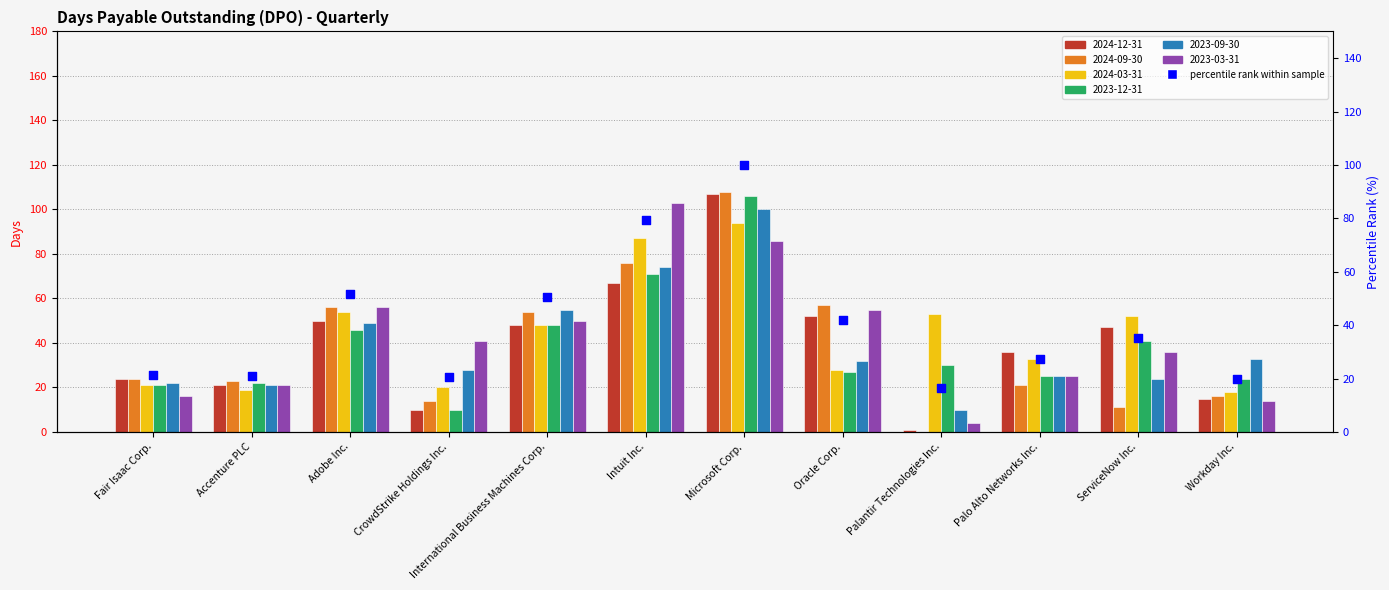

Approximately how many times larger is the value at Palantir Technologies Inc. compared to Intuit Inc.?

0.2